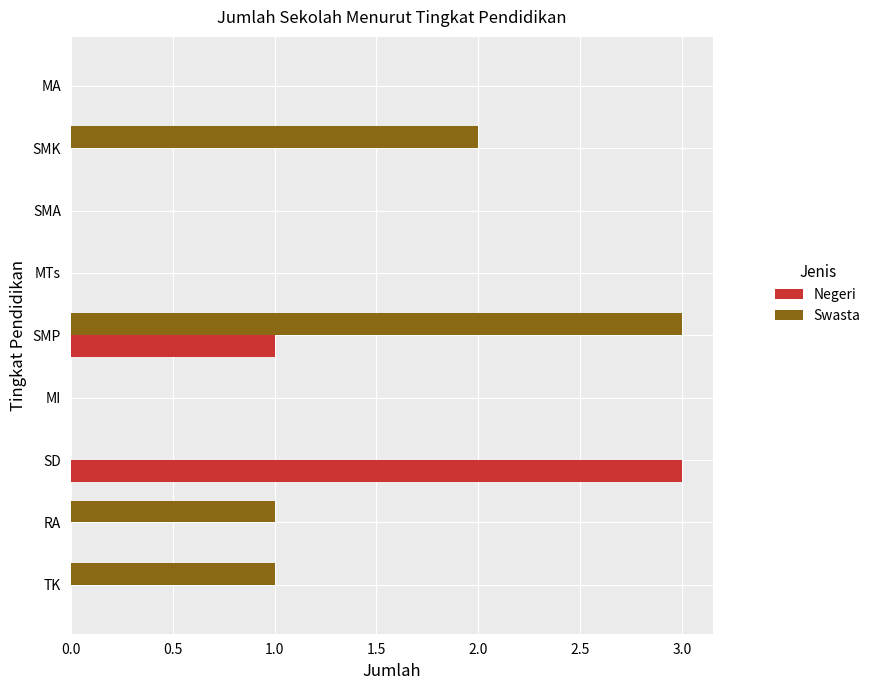

Count the number of data series in this chart.

2